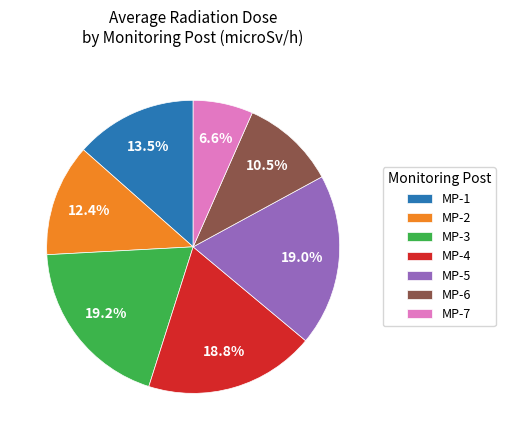

The MP-3 slice represents 13% of the pie. True or false?

False